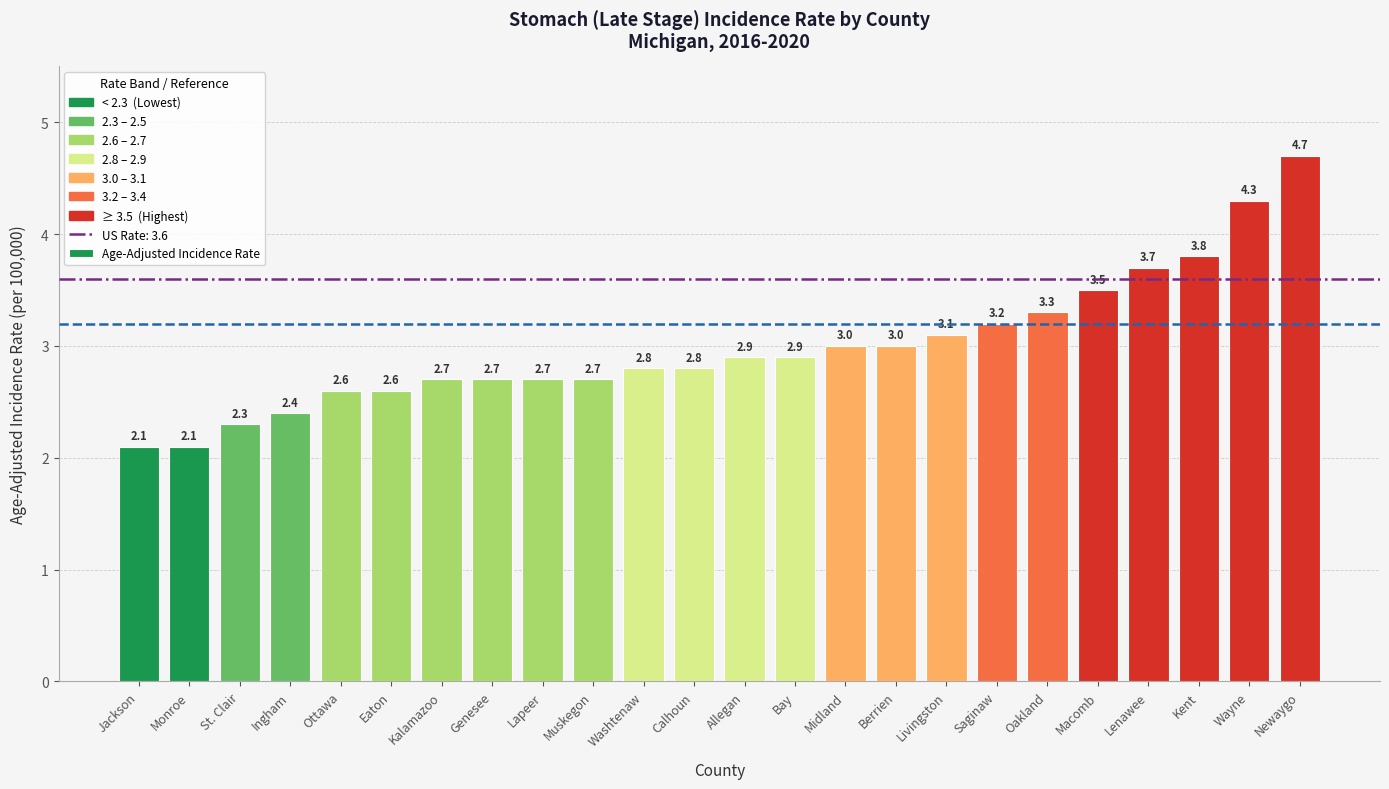

Are the bars grouped side by side (vs. stacked)?

No